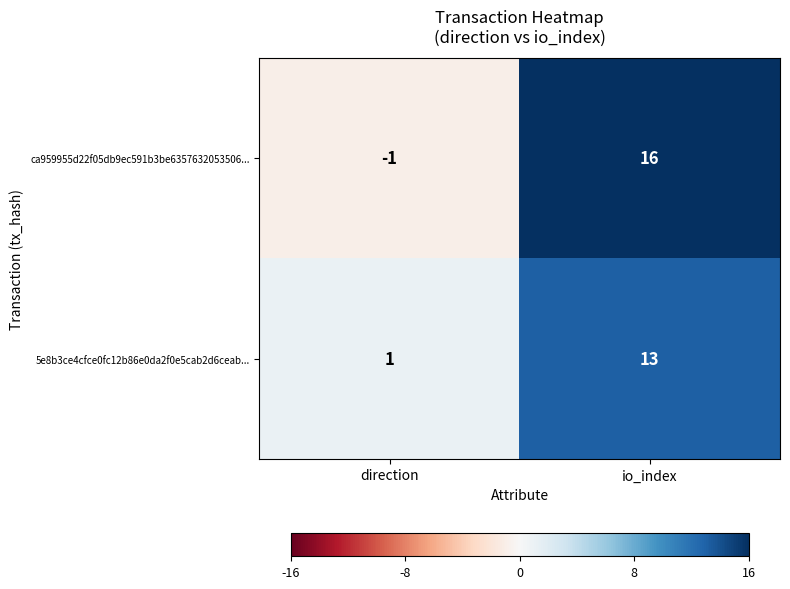

How many distinct data groups are displayed?

2